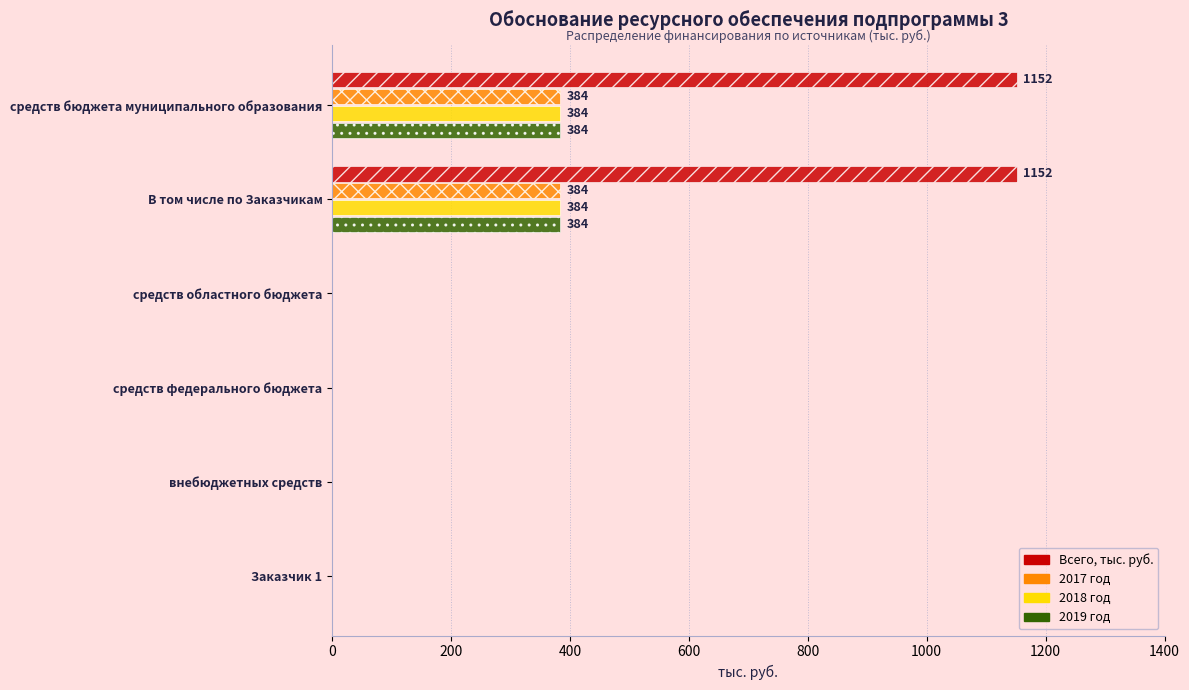

The 2017 год series shows 178 at средств бюджета муниципального образования. True or false?

False